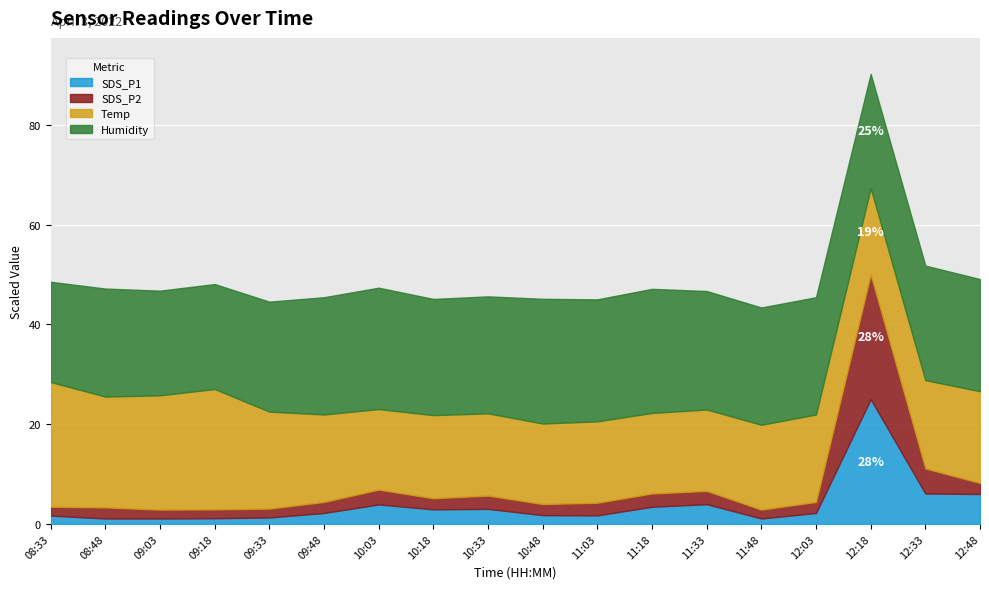

What is the highest value of the SDS_P1 series?

25.0